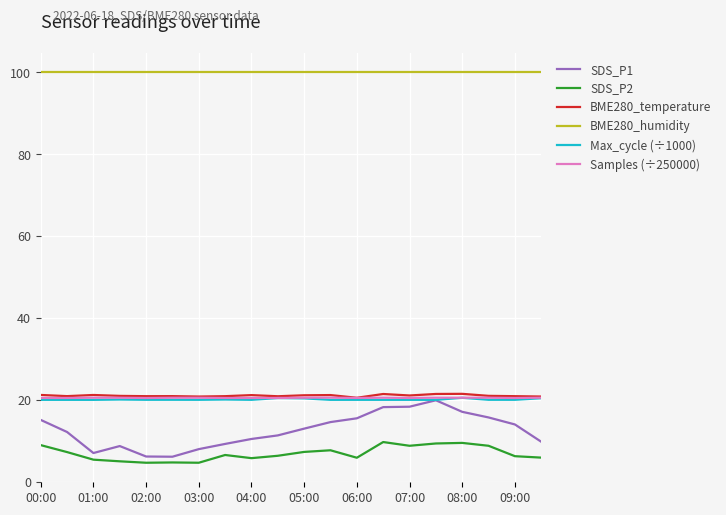

True or false: SDS_P2 and BME280_humidity cross at least once.

False